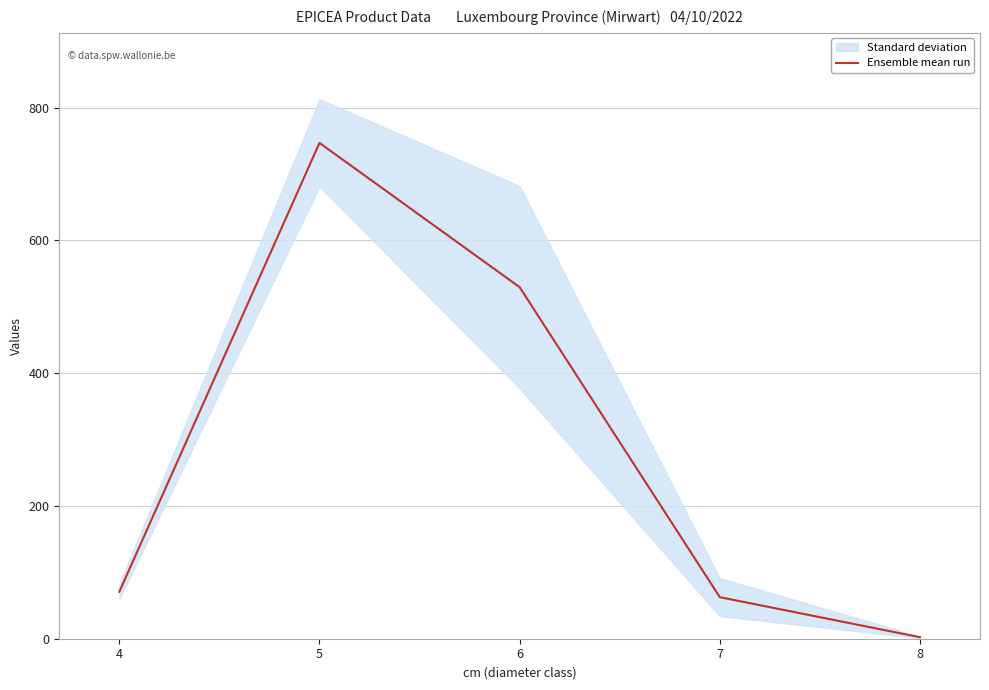

Is it true that the value at 8 is 2.3?

True